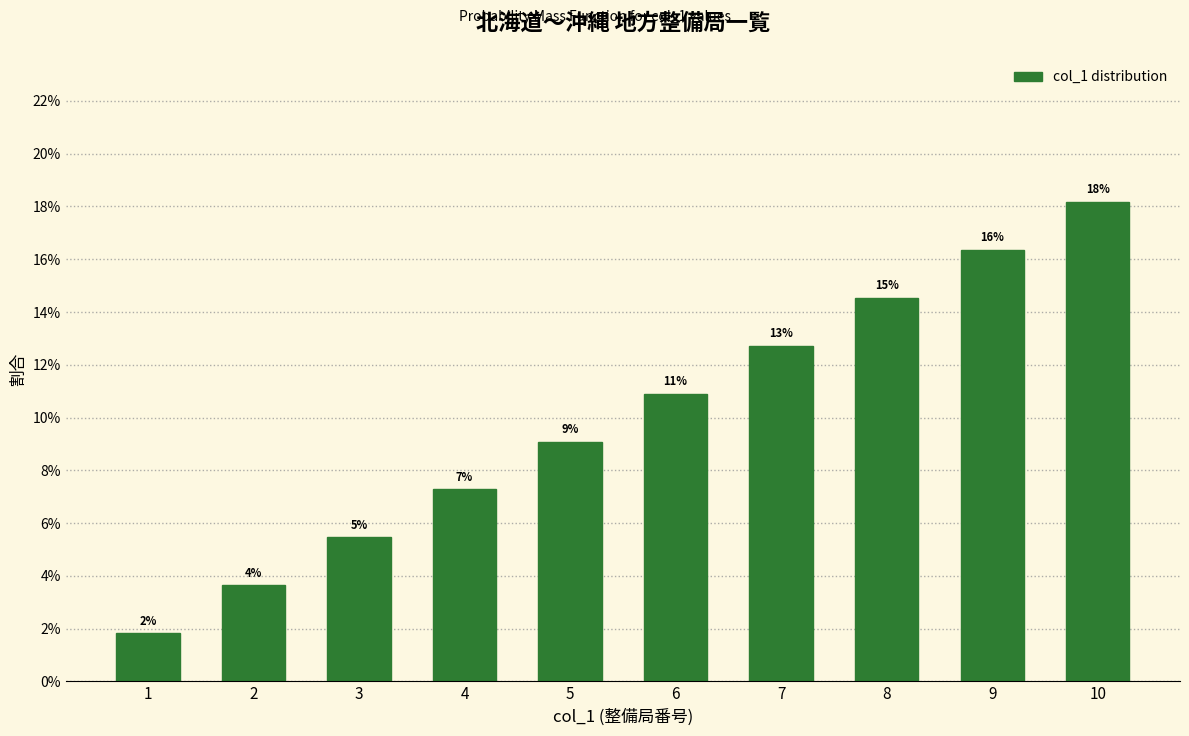

Does the chart contain any negative values?

No